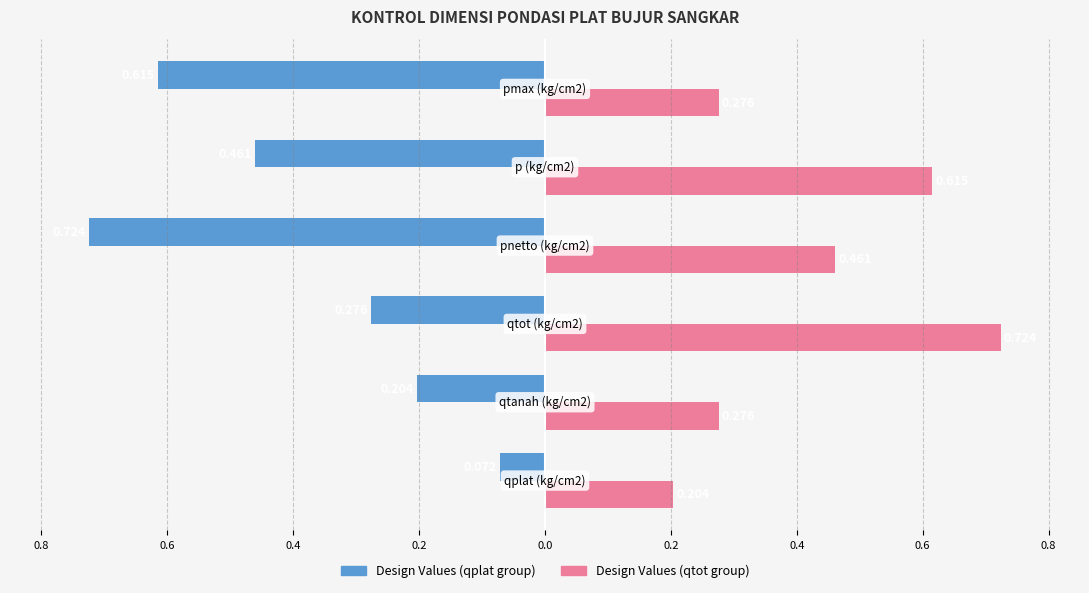

What is the label of the 1st bar from the left?

qplat (kg/cm2)